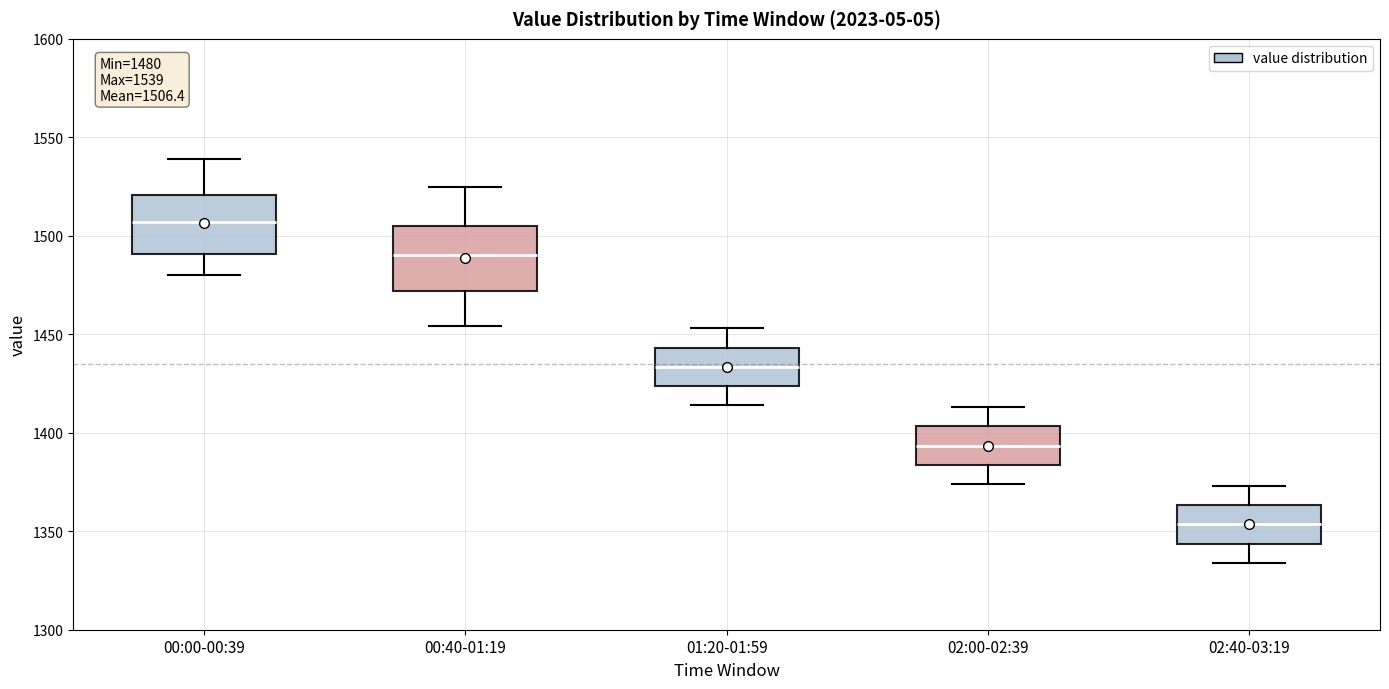

Which box's median line is the highest?

00:00-00:39